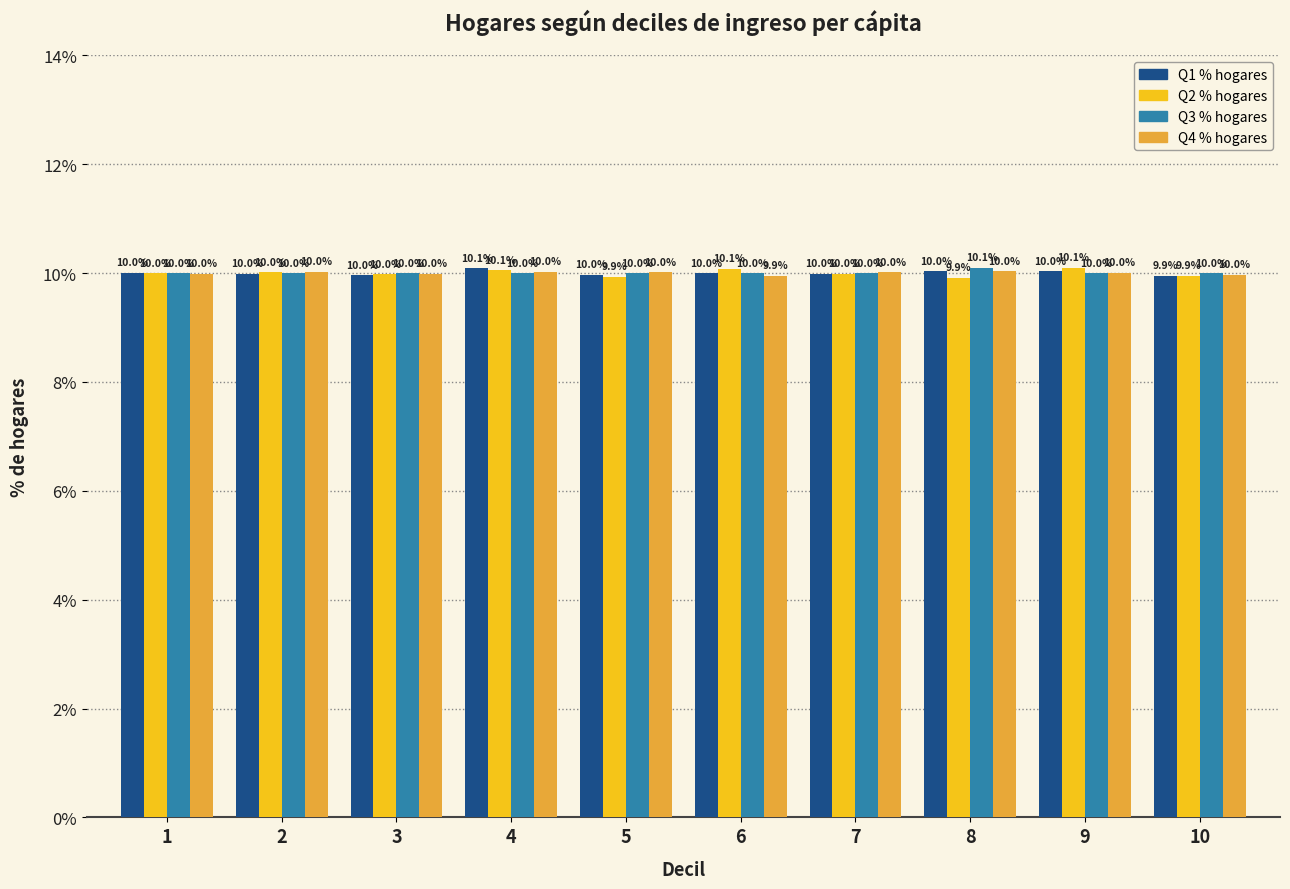

What is the sum of all Q1 % hogares values?

100.0